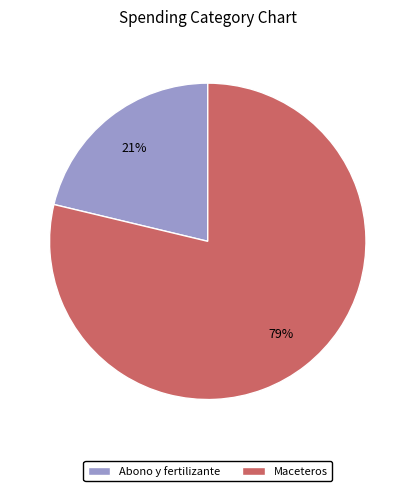

What is the largest slice in the pie chart?

Maceteros